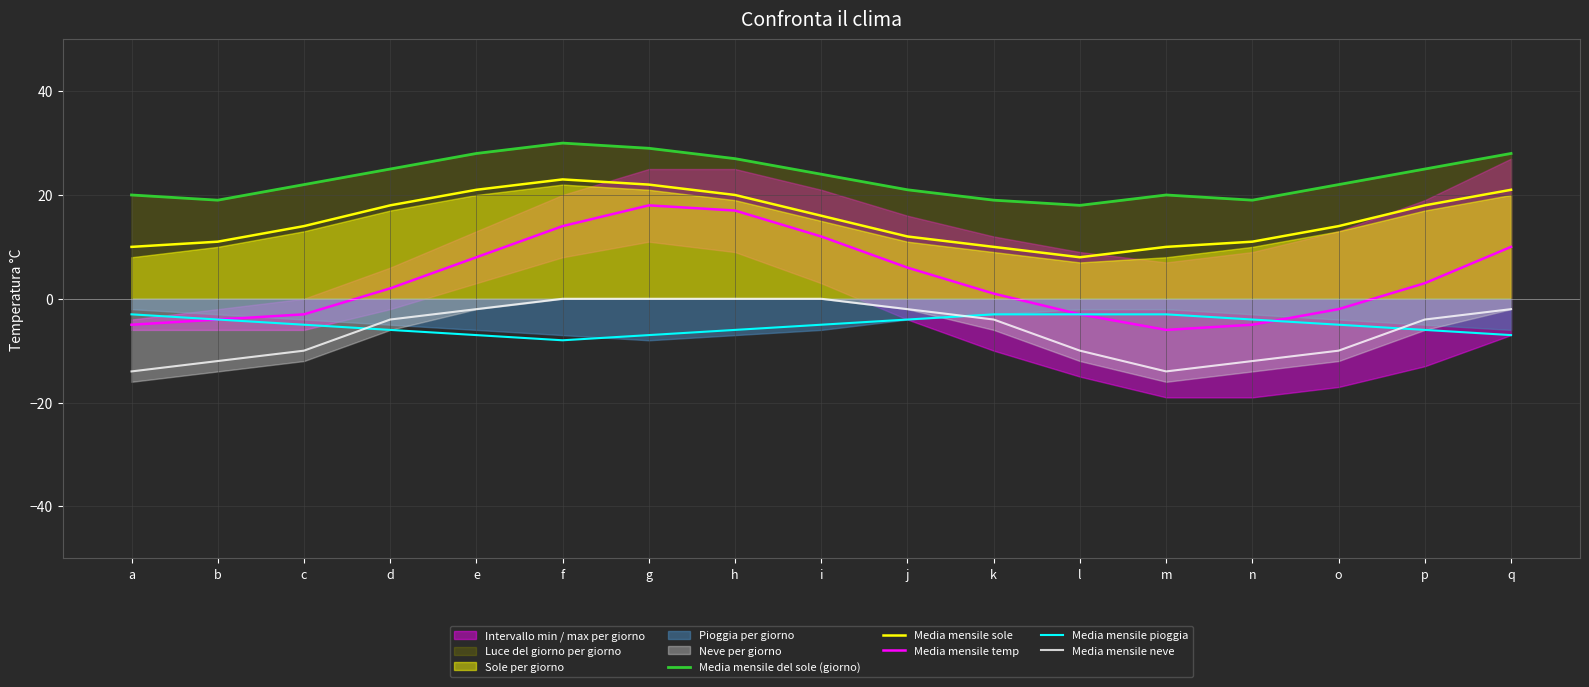

What is the spread (max minus min) of values at a?

34